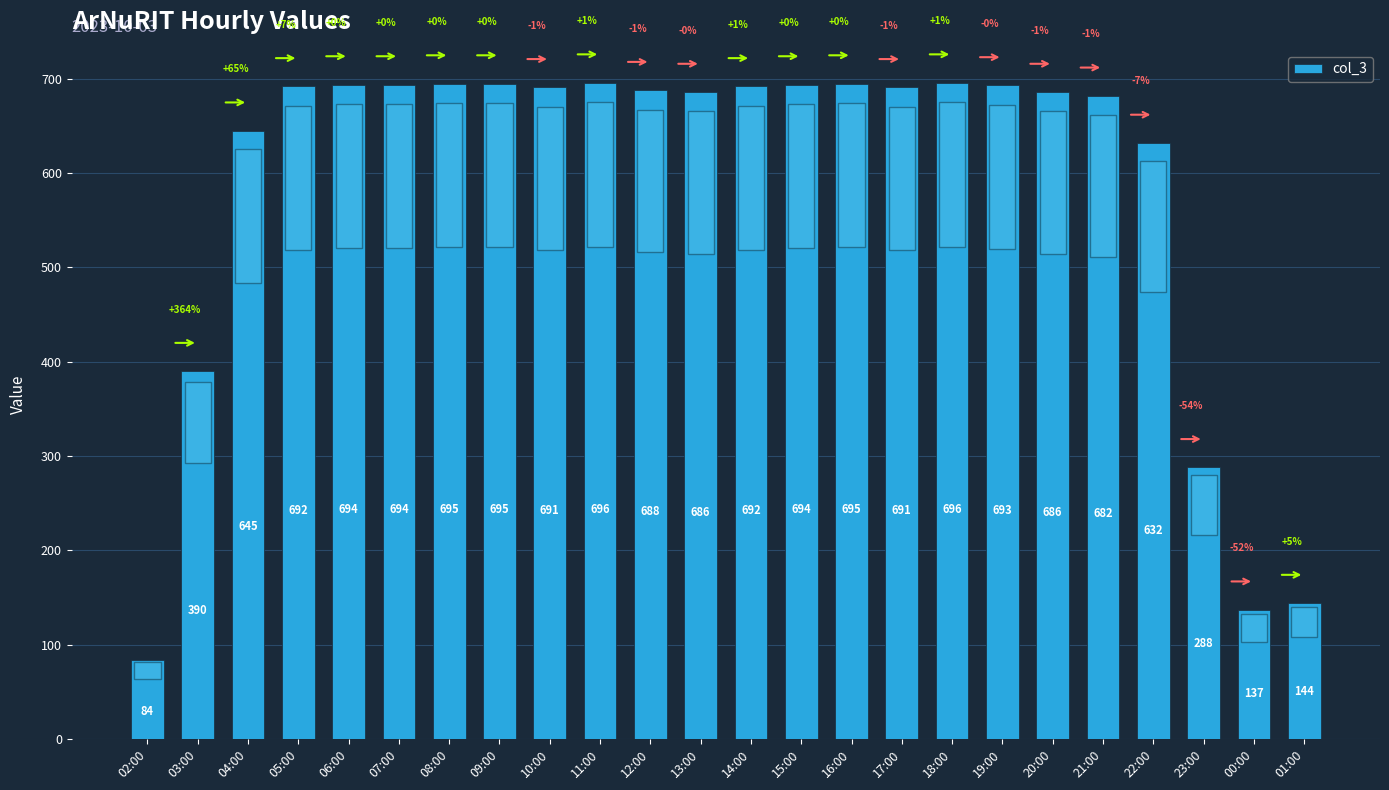

What is the value of the 3rd bar from the left?

645